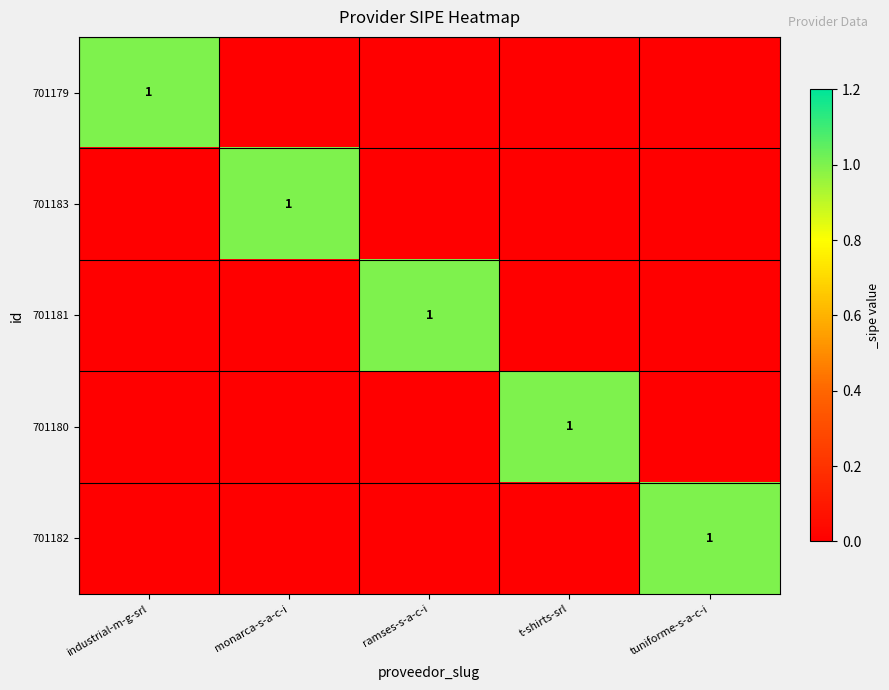

What is the total value across all series at monarca-s-a-c-i?

1